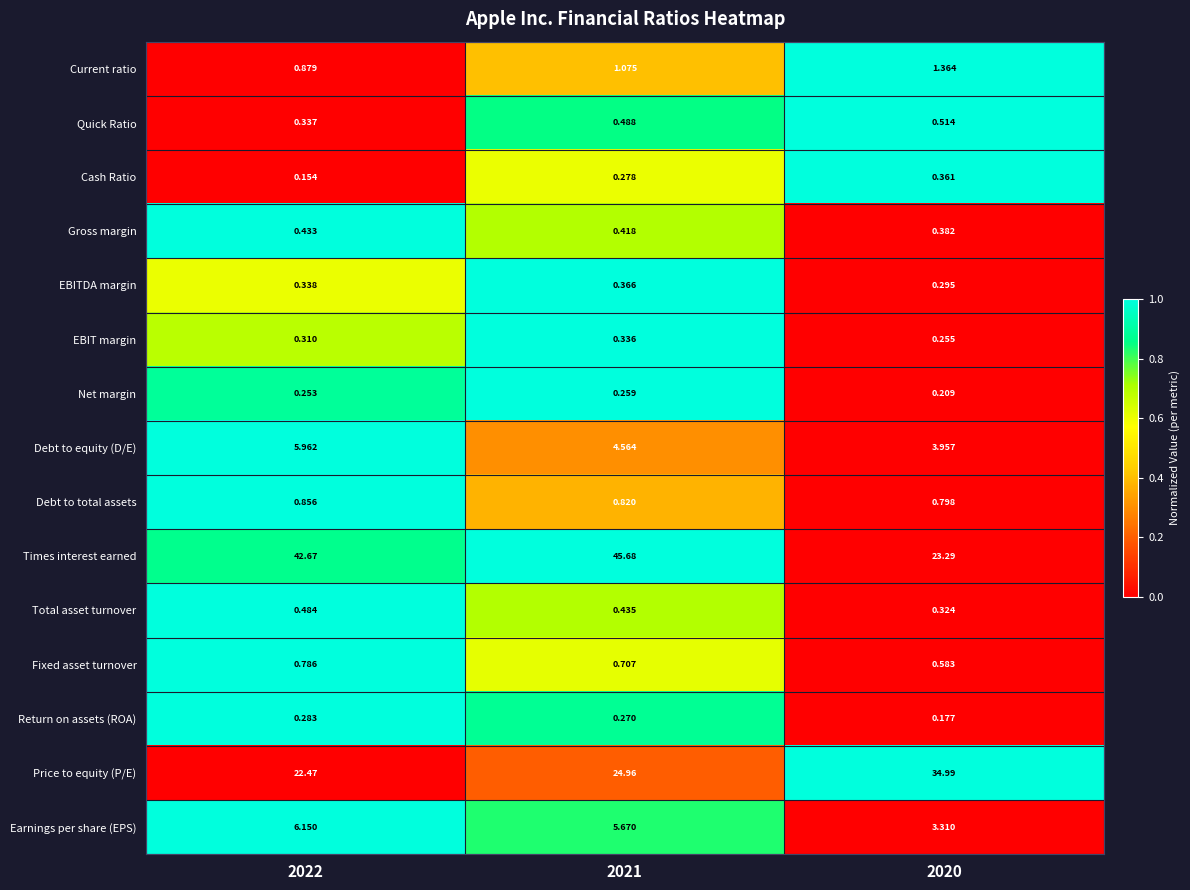

Which series has the widest spread of values?

Times interest earned